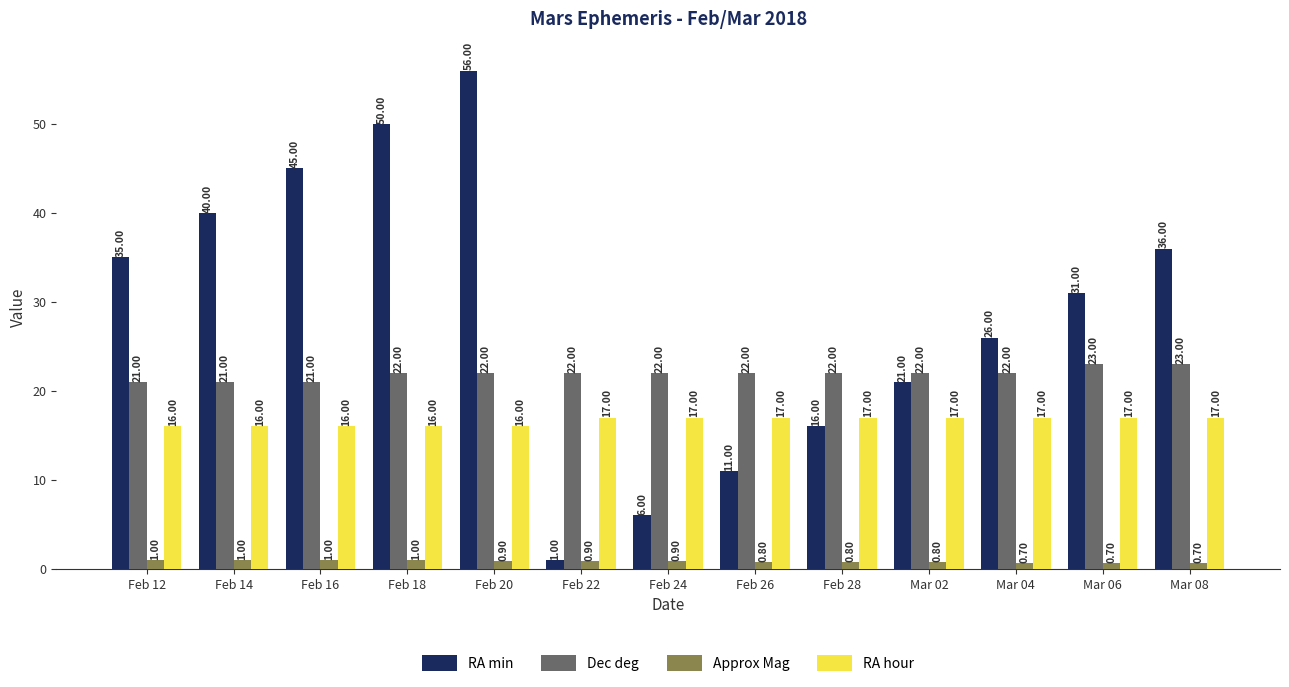

What position from the left is Feb 24?

7